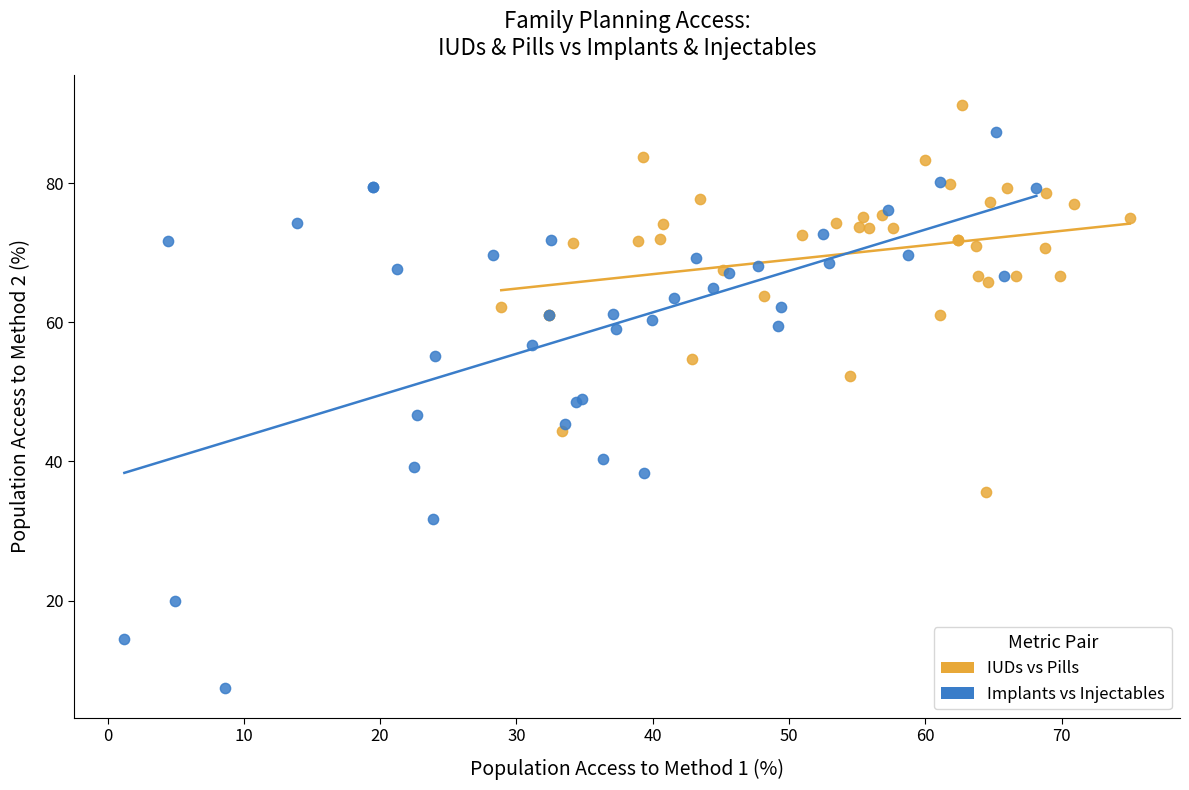

Which series has the widest spread of Y values?

Implants vs Injectables